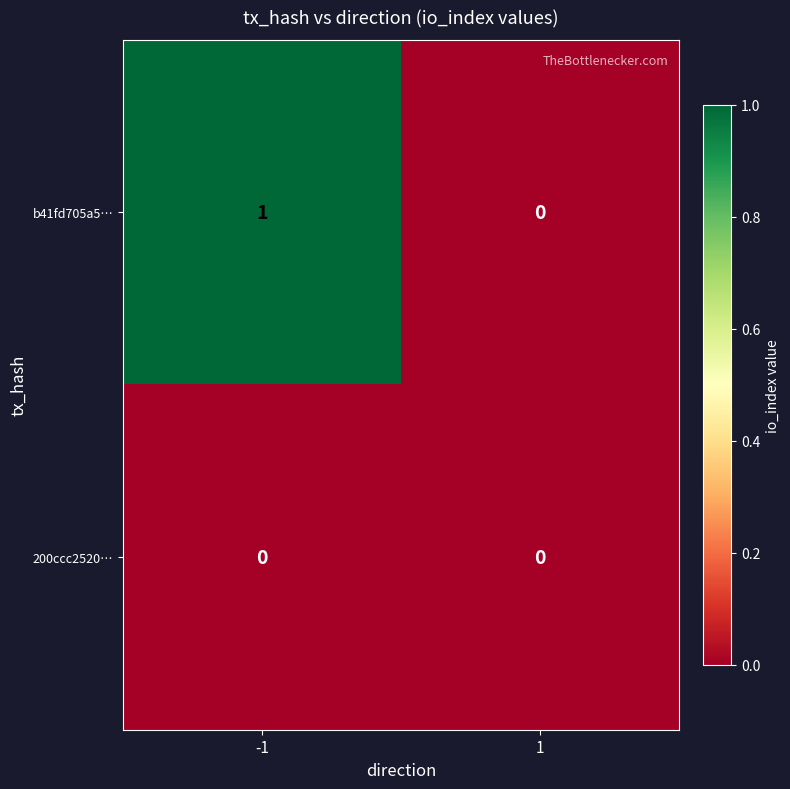

List the series in order of their overall mean, highest first.

b41fd705a5…, 200ccc2520…